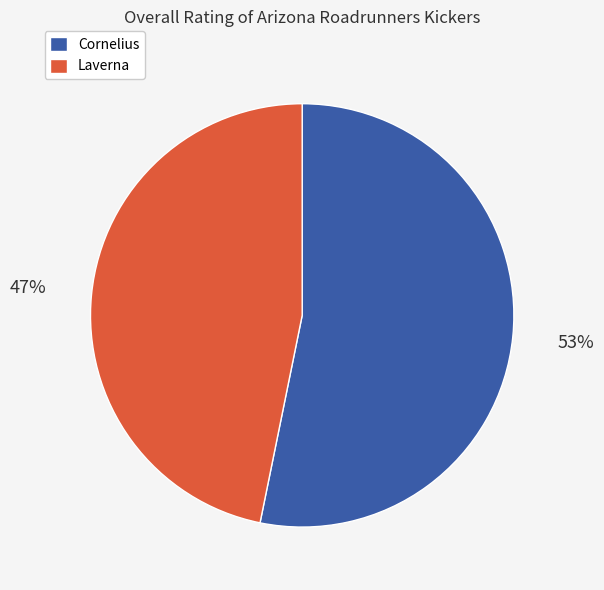

To the nearest percent, what portion does Laverna represent?

47%